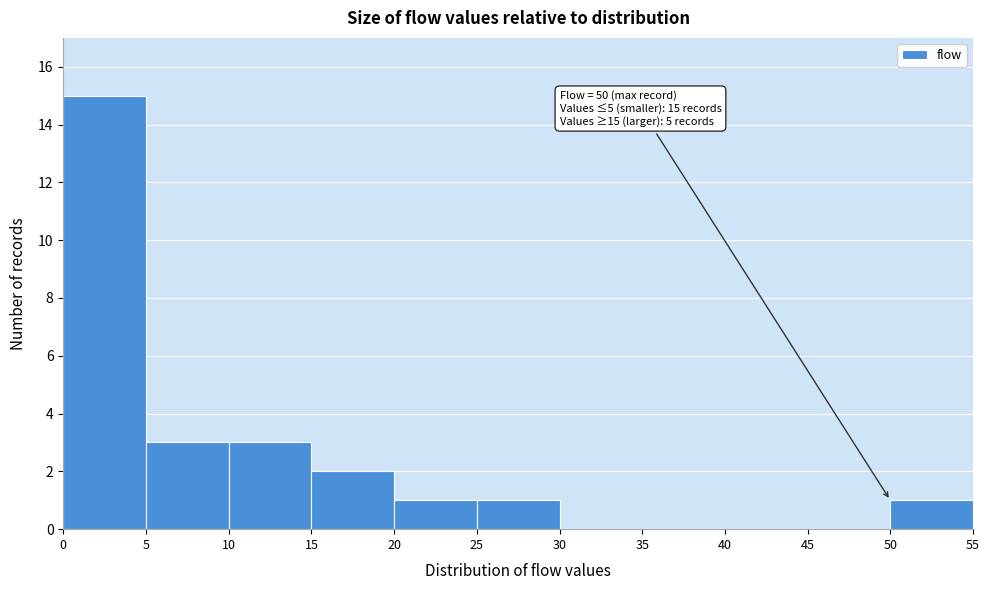

Which range on the x-axis has the tallest bar?

0 to 5